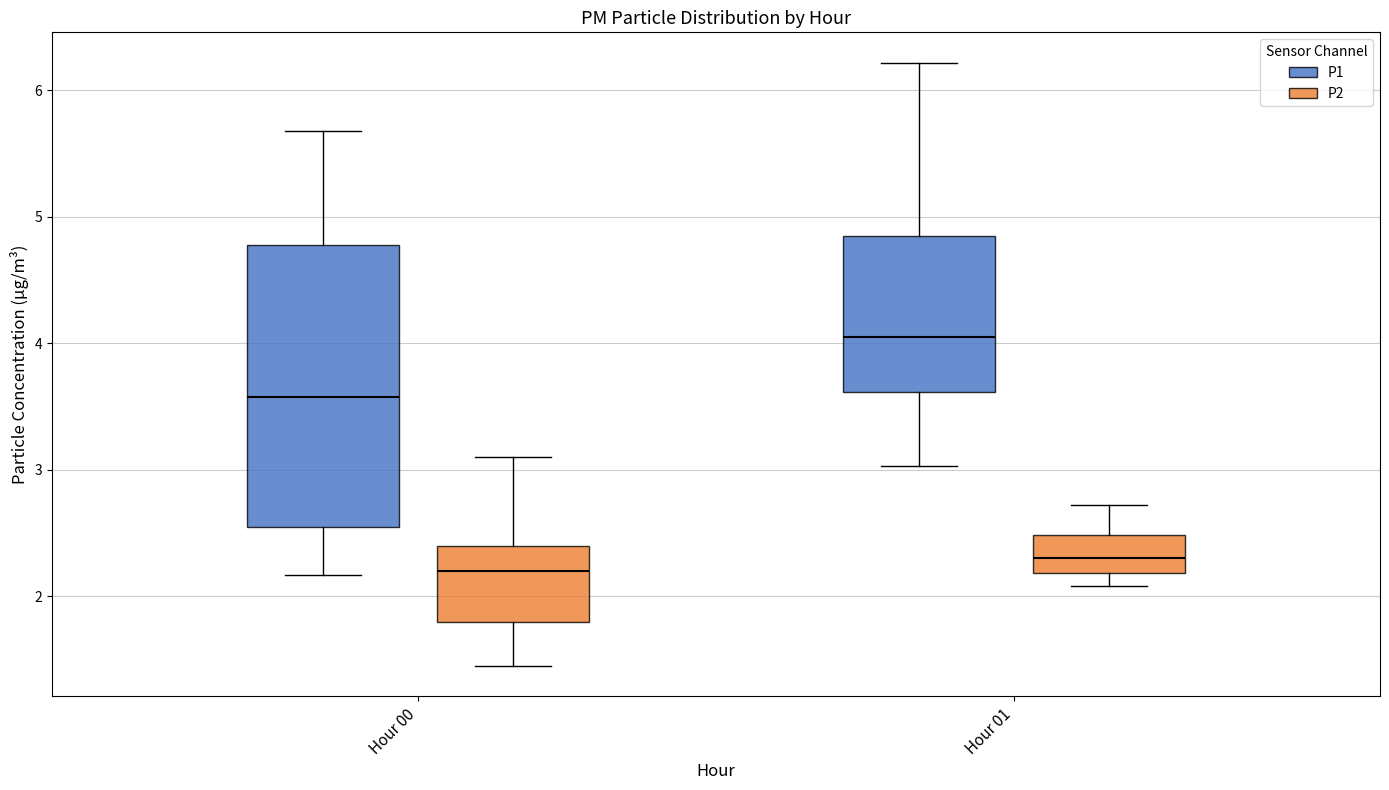

Which box's median line is the highest?

Hour 01 (P1)